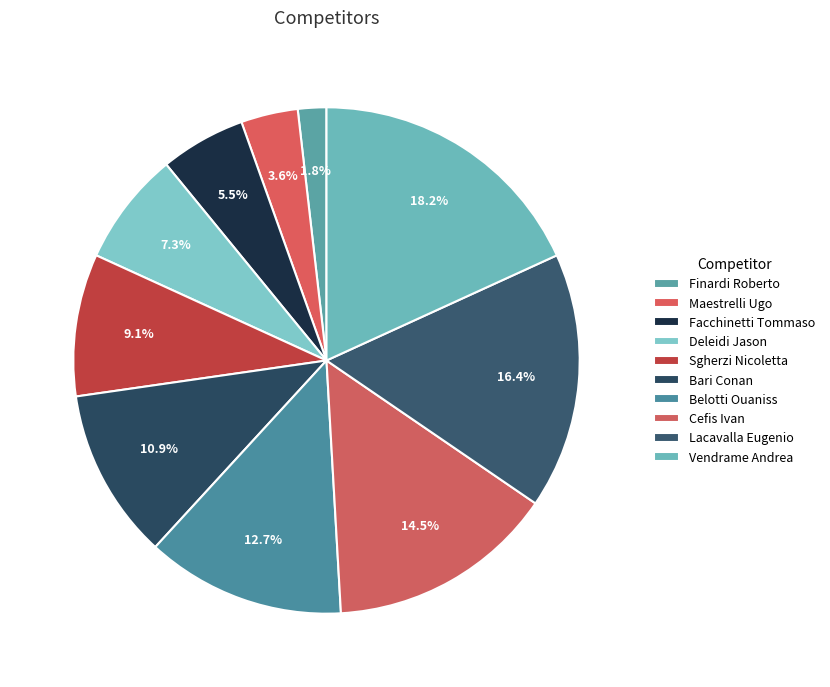

To the nearest percent, what portion does Bari Conan represent?

11%